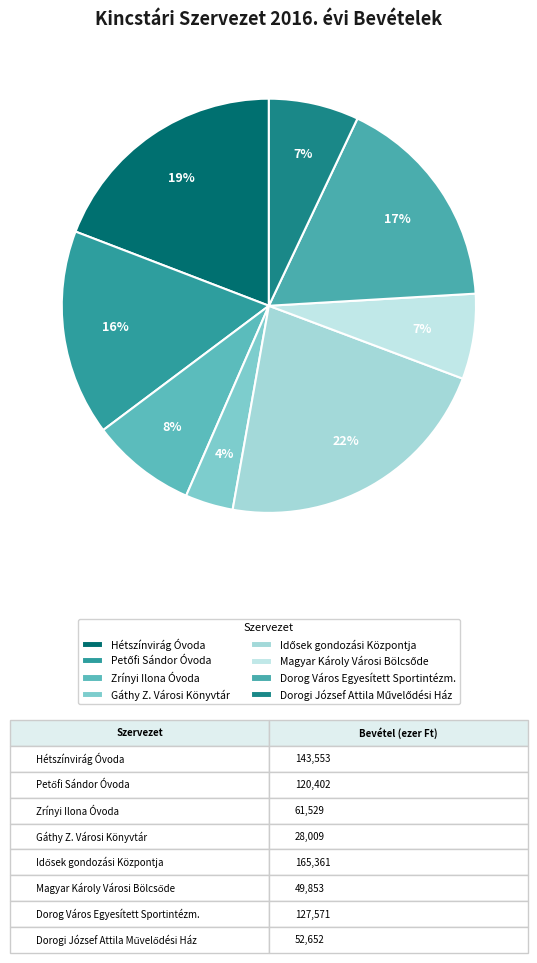

How many slices are in this pie chart?

8